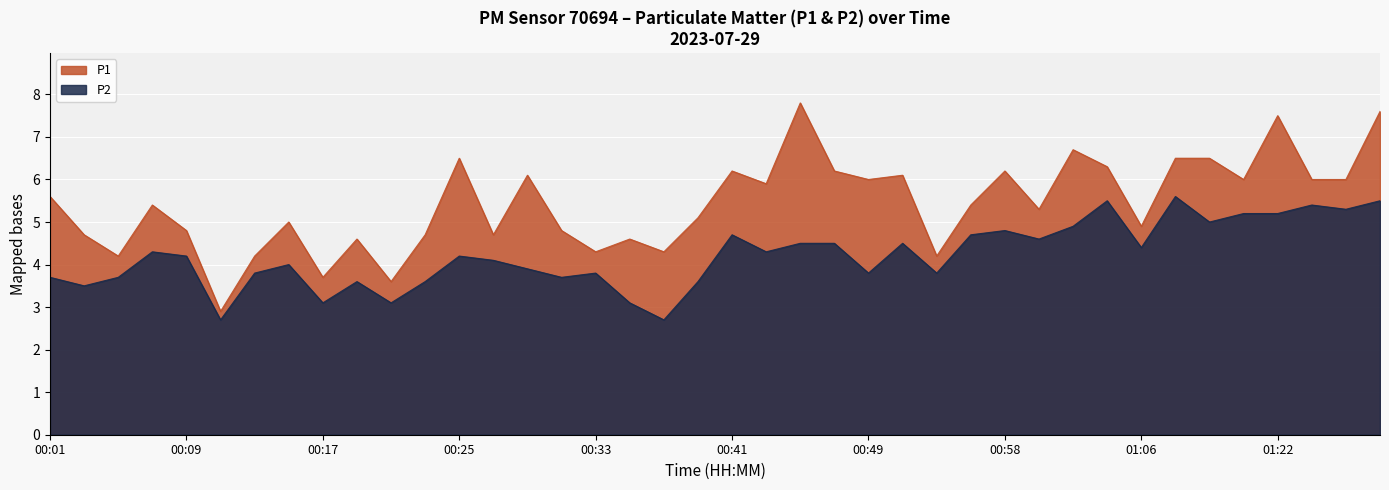

Which series has the widest spread of values?

P1